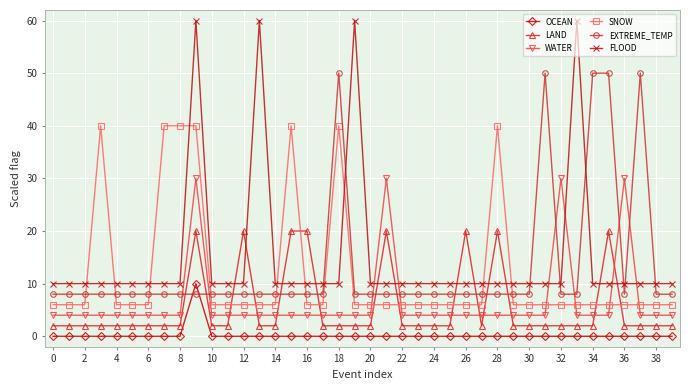

Which series has the widest spread of values?

FLOOD